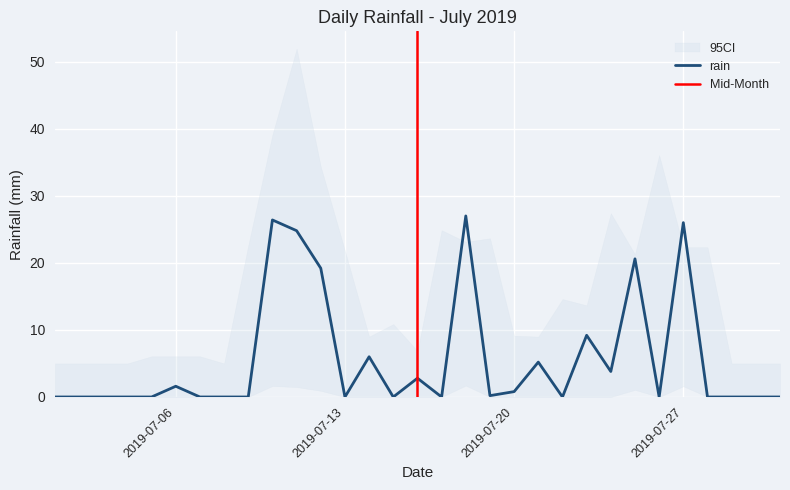

What is the sum of the values at 2019-07-19 and 2019-07-01?

0.2